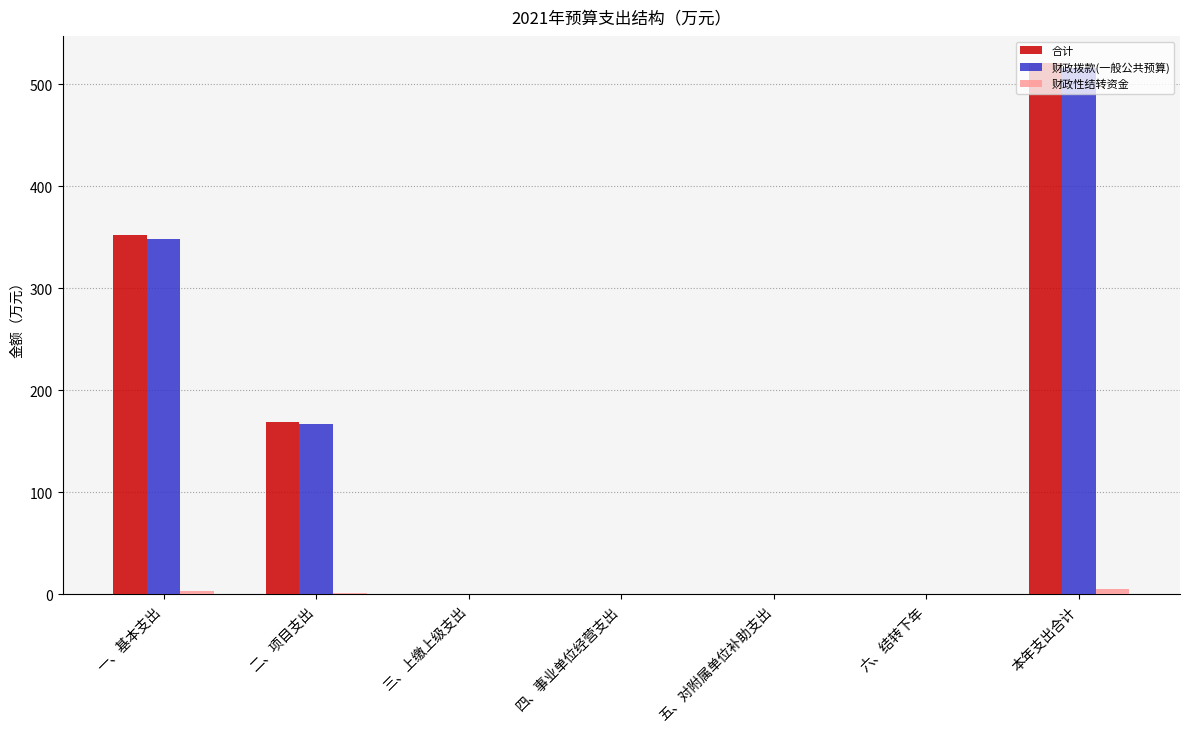

Between 三、上缴上级支出 and 本年支出合计, which series saw the biggest shift?

合计